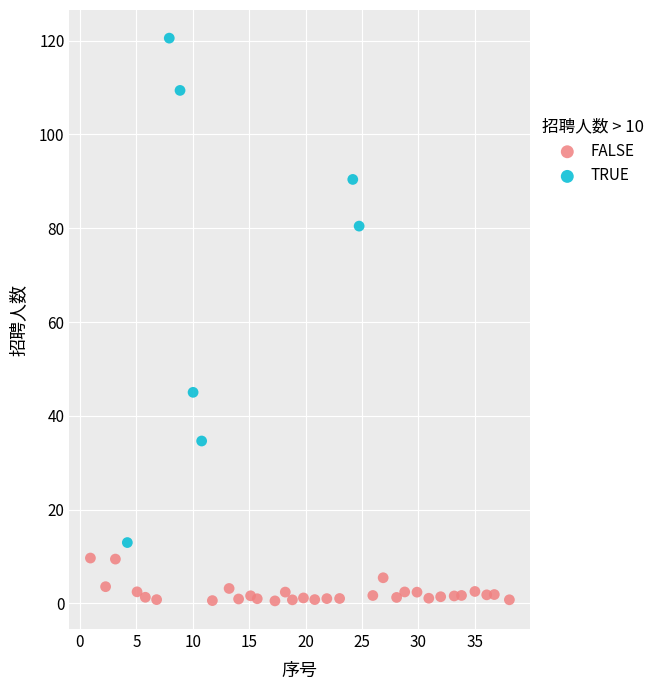

Which series contains the lowest Y value?

FALSE